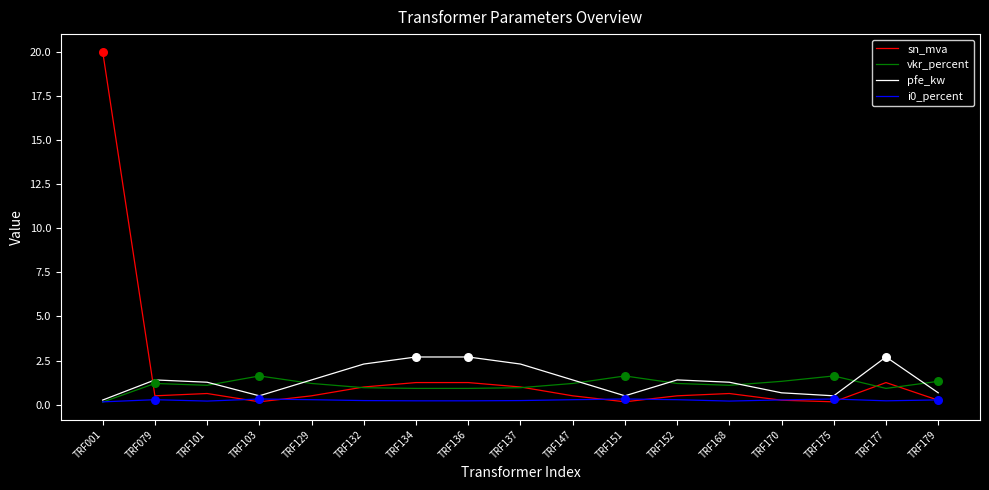

Which series has the largest total across all categories?

sn_mva